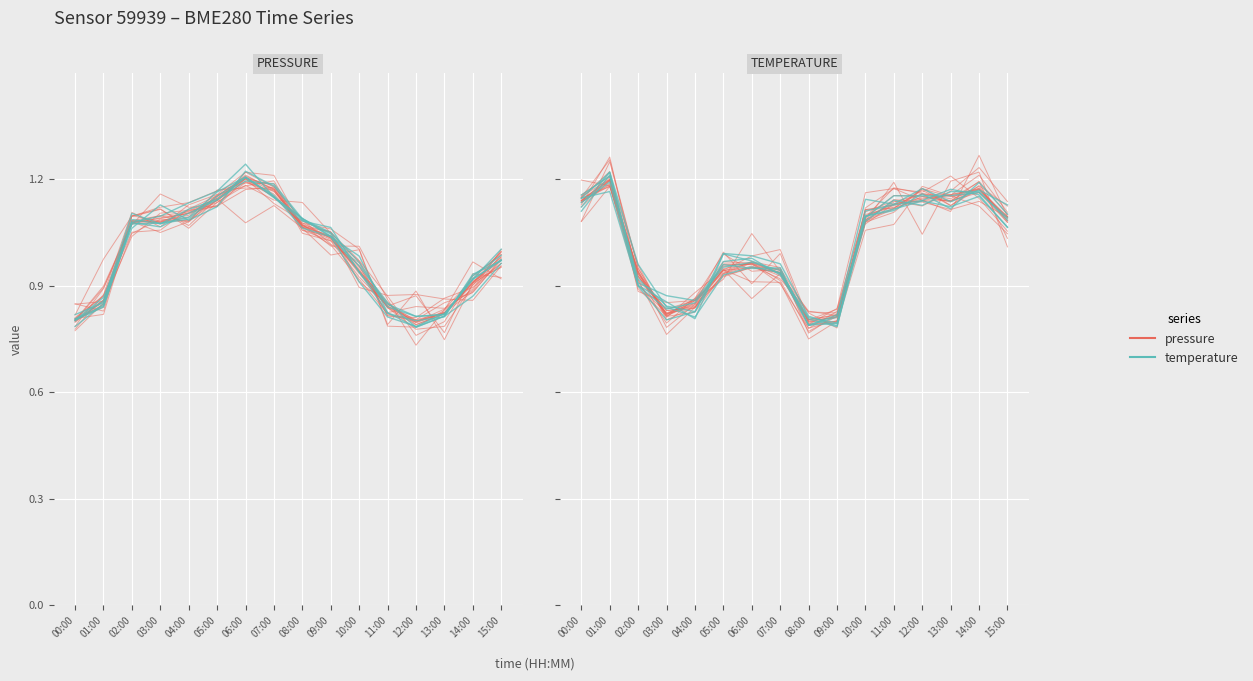

What is the label of the 13th point from the right?

03:00